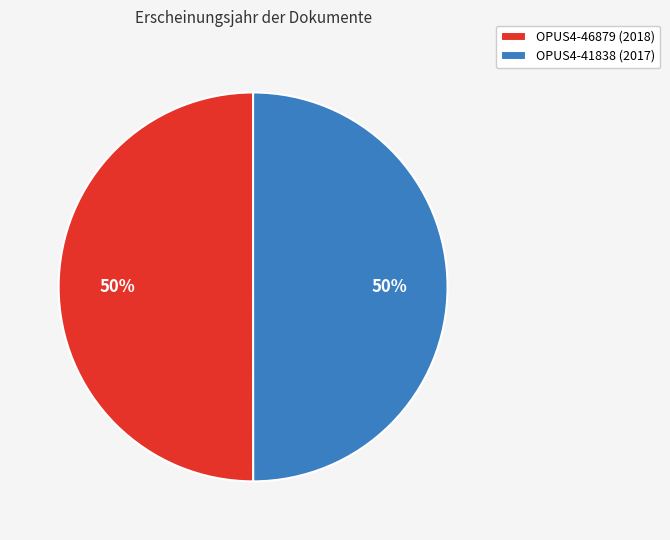

To the nearest percent, what portion does OPUS4-41838 (2017) represent?

50%